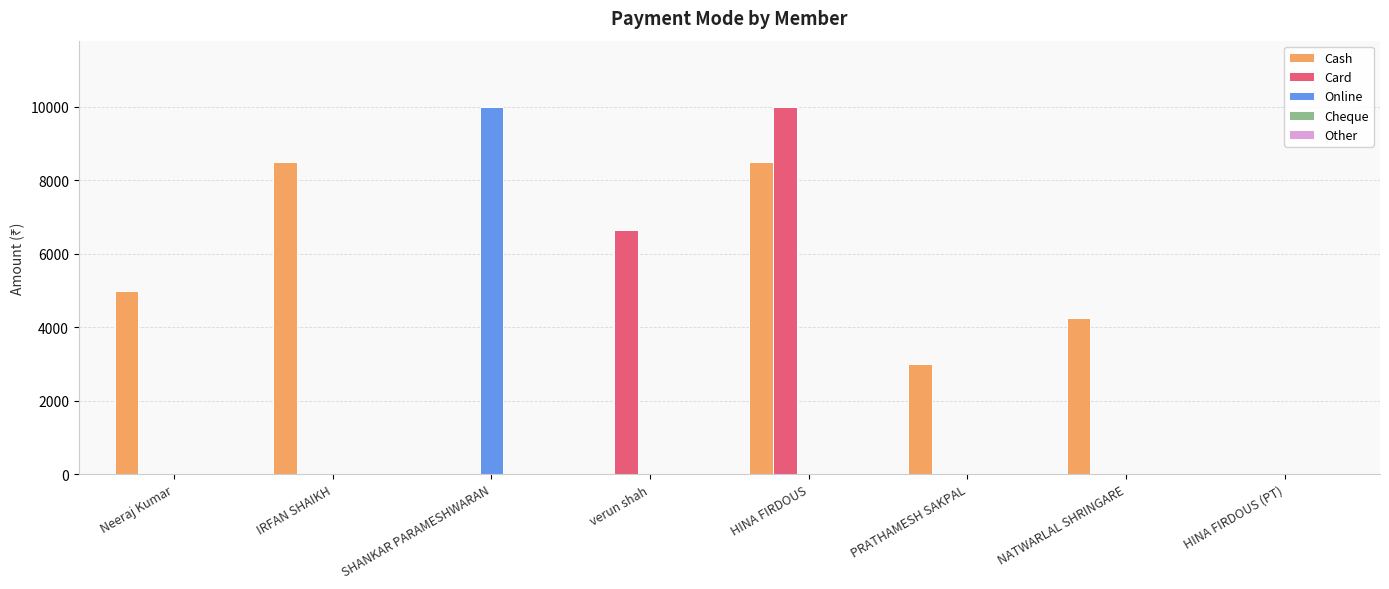

Which series changed the most between SHANKAR PARAMESHWARAN and PRATHAMESH SAKPAL?

Online